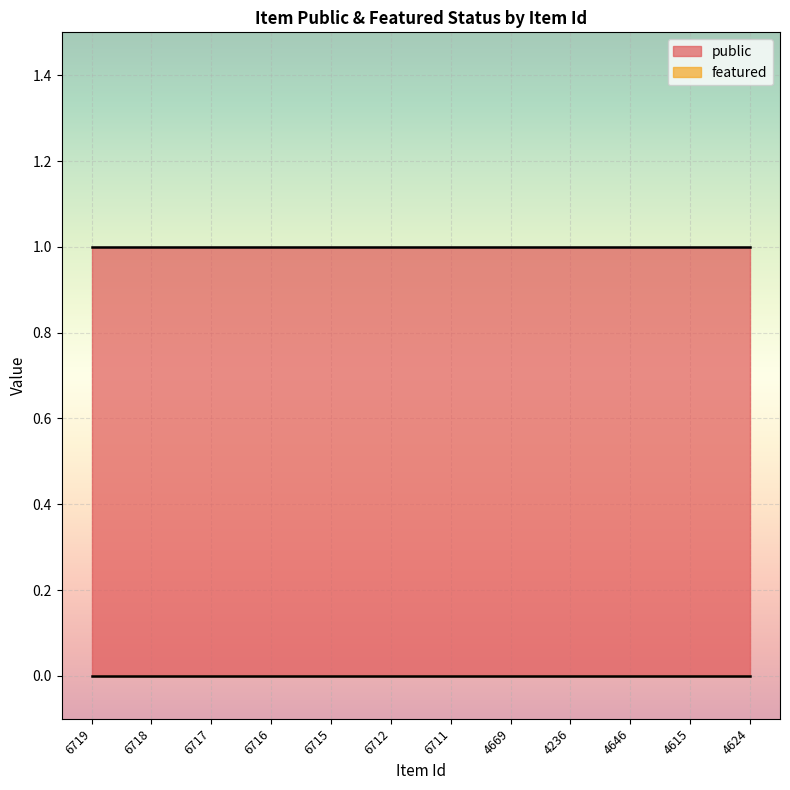

True or false: public and featured intersect in this chart.

False